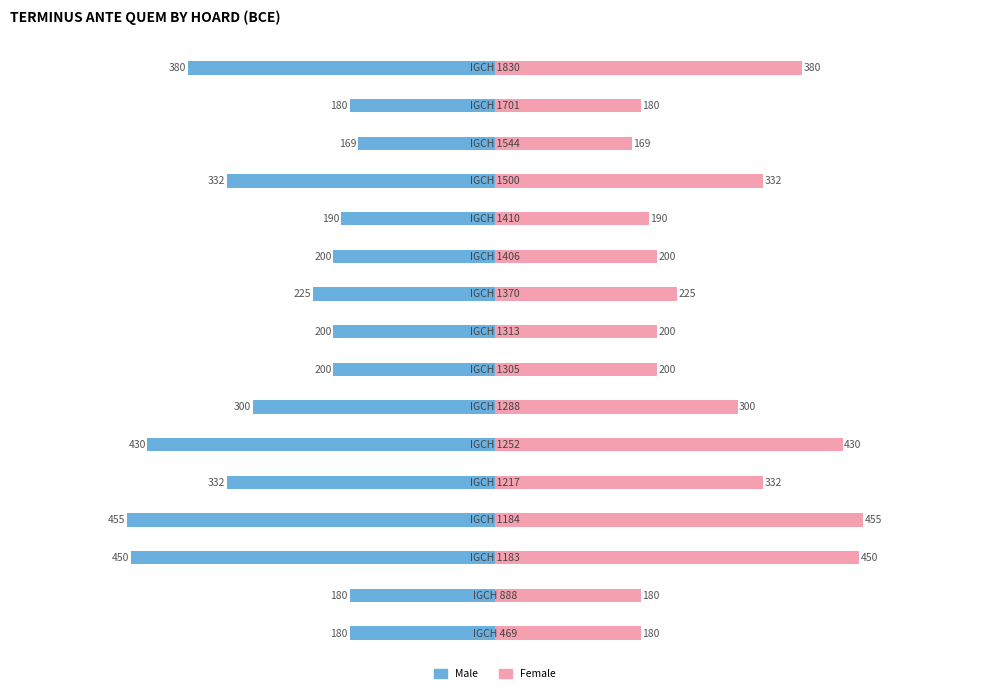

Reading right to left, list all the values displayed in this chart.

Male: 15=-380	14=-180	13=-169	12=-332	11=-190	10=-200	9=-225	8=-200	7=-200	6=-300	5=-430	4=-332	3=-455	2=-450	1=-180	0=-180
Female: 15=380	14=180	13=169	12=332	11=190	10=200	9=225	8=200	7=200	6=300	5=430	4=332	3=455	2=450	1=180	0=180